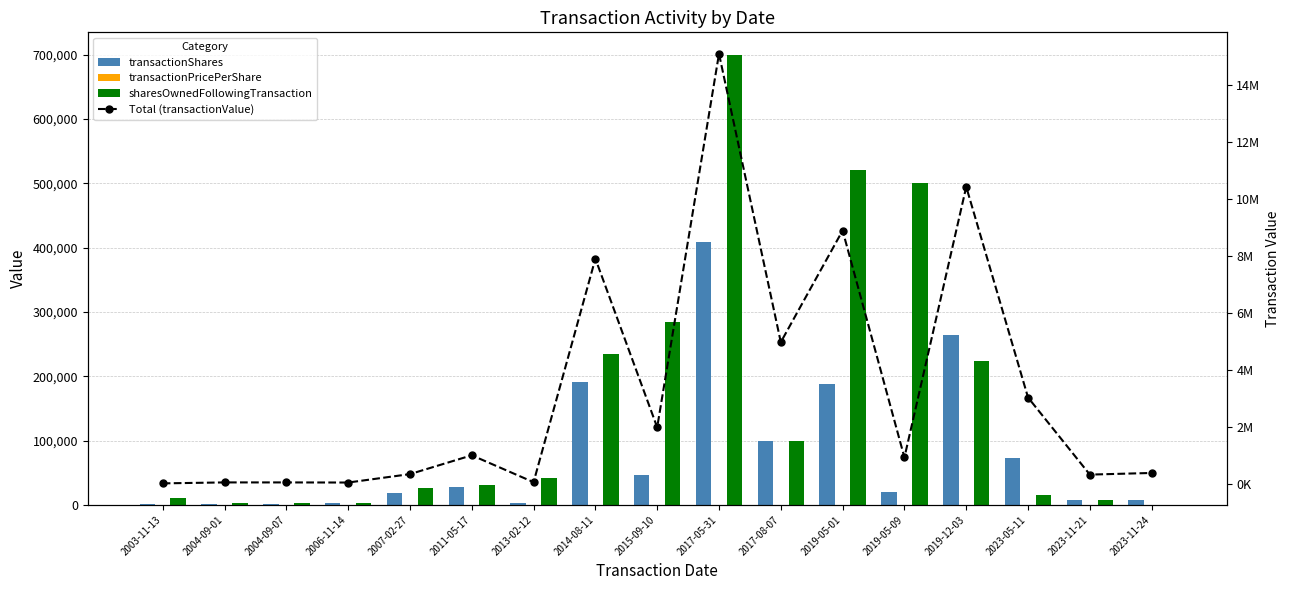

Is it true that transactionShares equals 1356.9 at 2003-11-13?

False